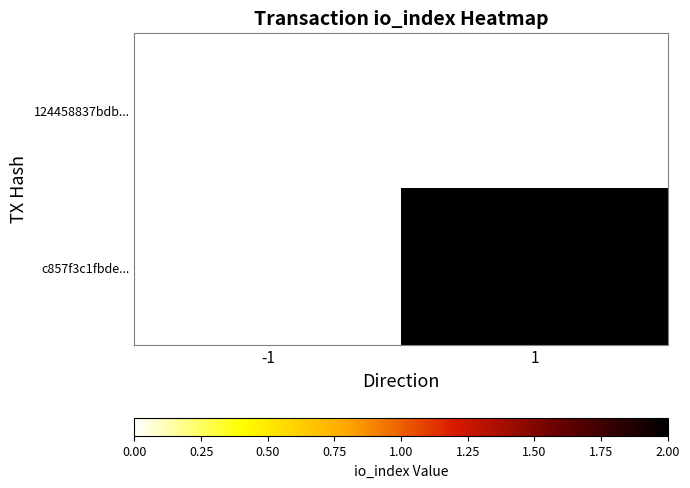

Between -1 and 1, which is larger?

1